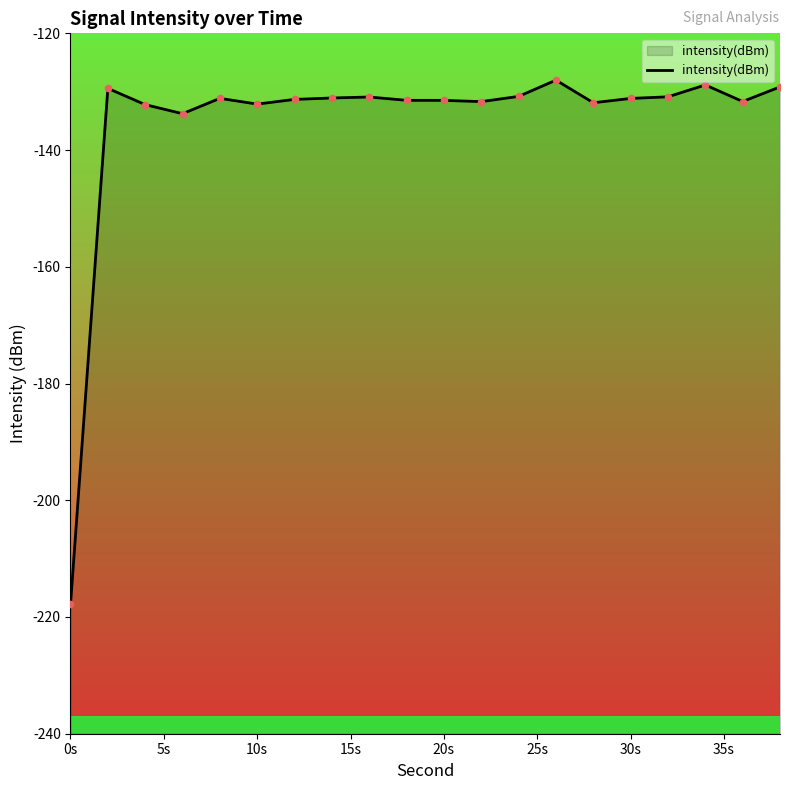

Between 15s and 10s, which is larger?

10s